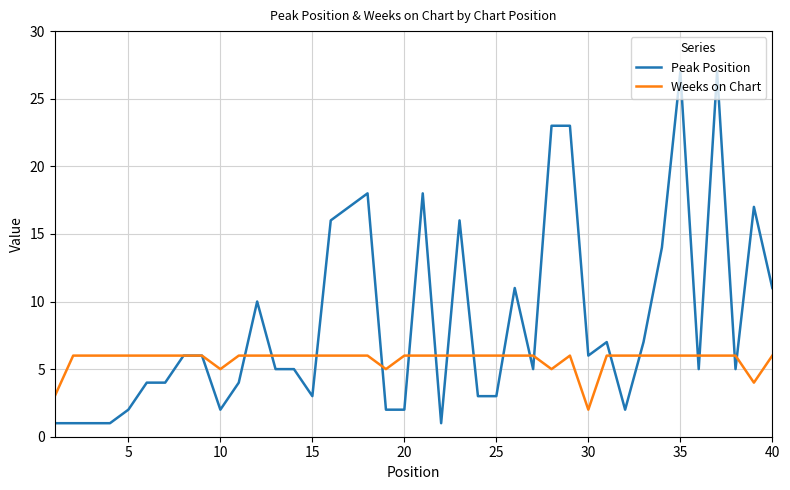

List the series in order of their peak value, highest first.

Peak Position, Weeks on Chart